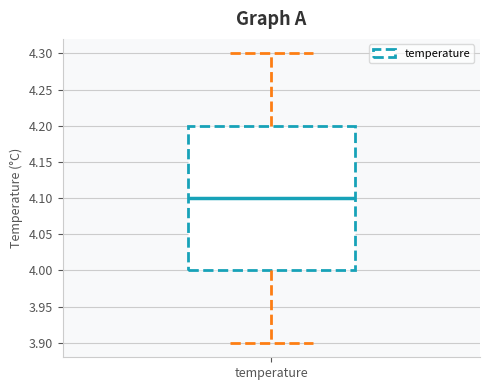

Transcribe this box plot: give where the median line is, the range the box spans, and where the two whiskers end, as read against the y-axis. The values are not printed on the chart, so give them approximately, as read against the axis.

median 4.1, box 4.0 to 4.2, whiskers 3.9 to 4.3